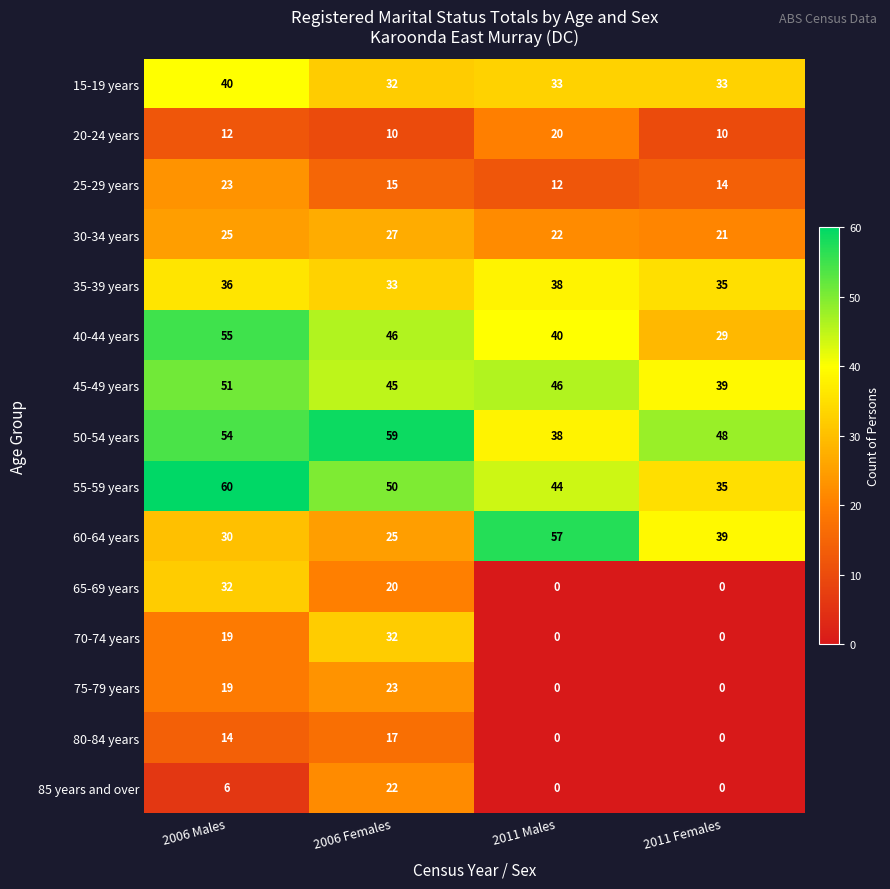

What is the lowest value of the 35-39 years series?

33